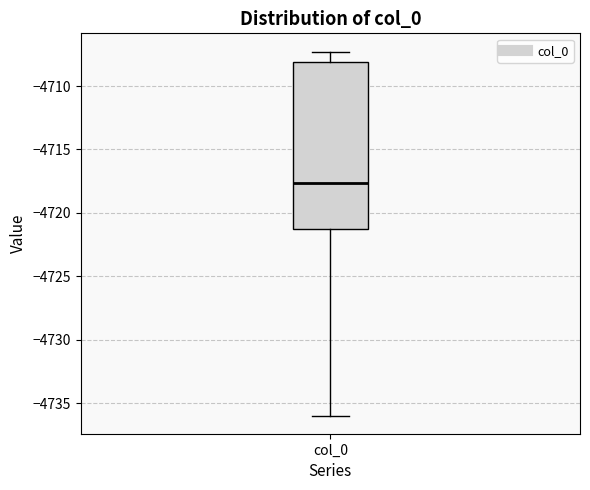

Transcribe this box plot: give where the median line is, the range the box spans, and where the two whiskers end, as read against the y-axis. The values are not printed on the chart, so give them approximately, as read against the axis.

median -4717.5, box -4721.5 to -4708.0, whiskers -4736.0 to -4707.5